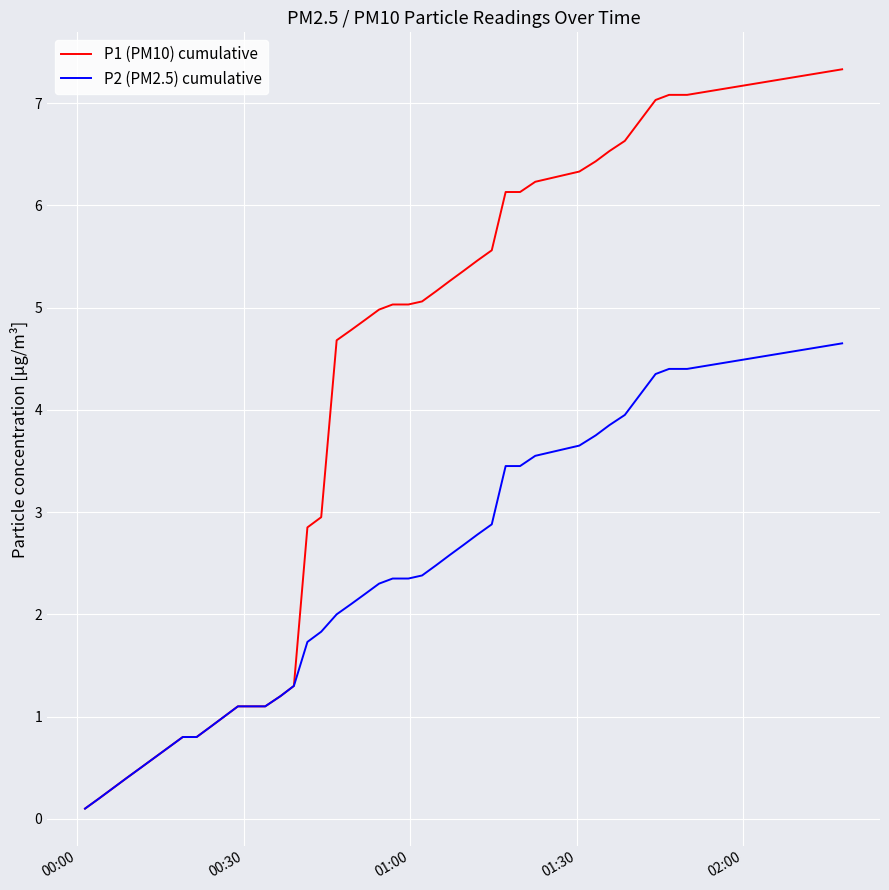

What is the maximum value for P1 (PM10) cumulative?

7.3